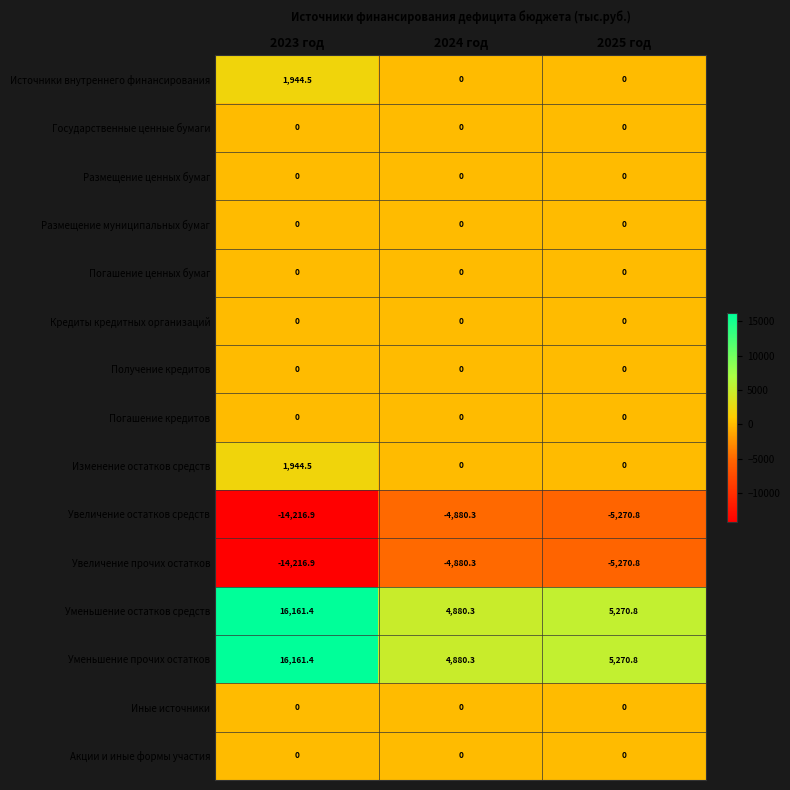

Which category has the lowest value across all series?

2023 год